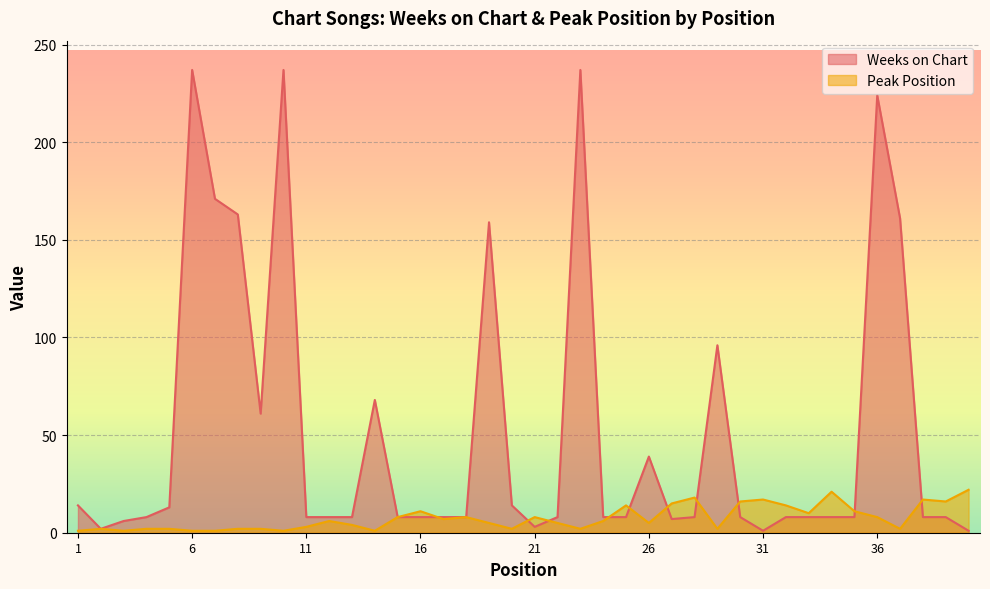

How many values in the Peak Position series exceed 6?

18